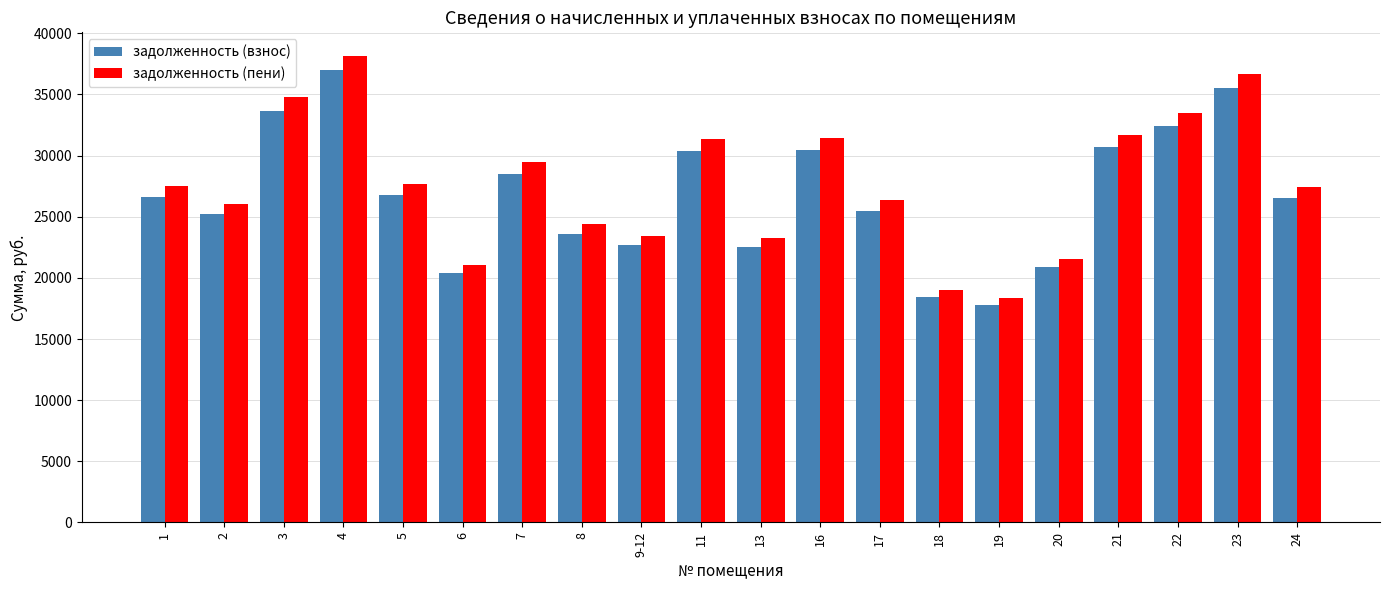

What is the difference between the maximum and minimum values in the задолженность (пени) series?

19789.0